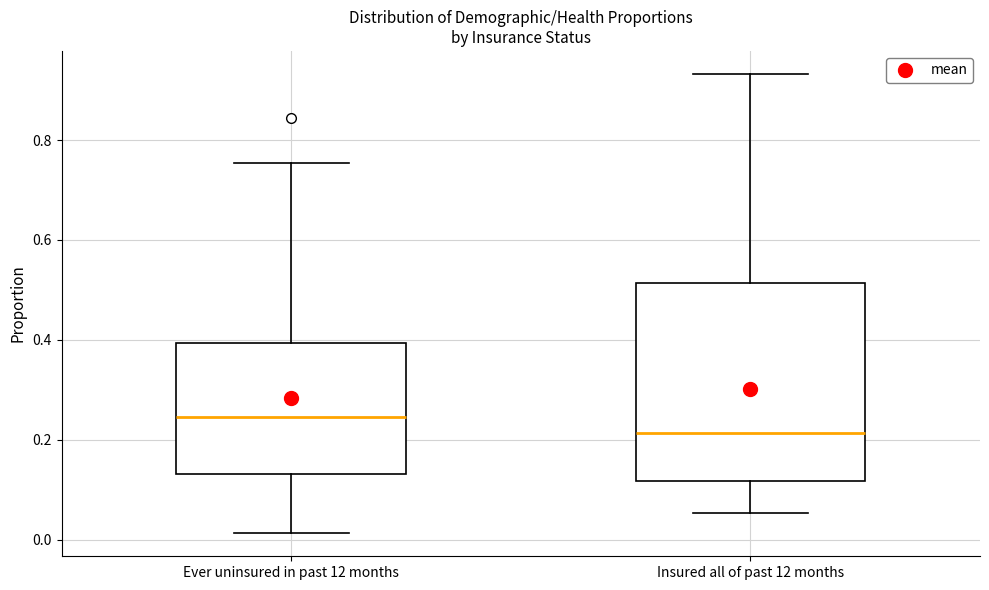

Which box has the lowest median line?

Insured all of past 12 months